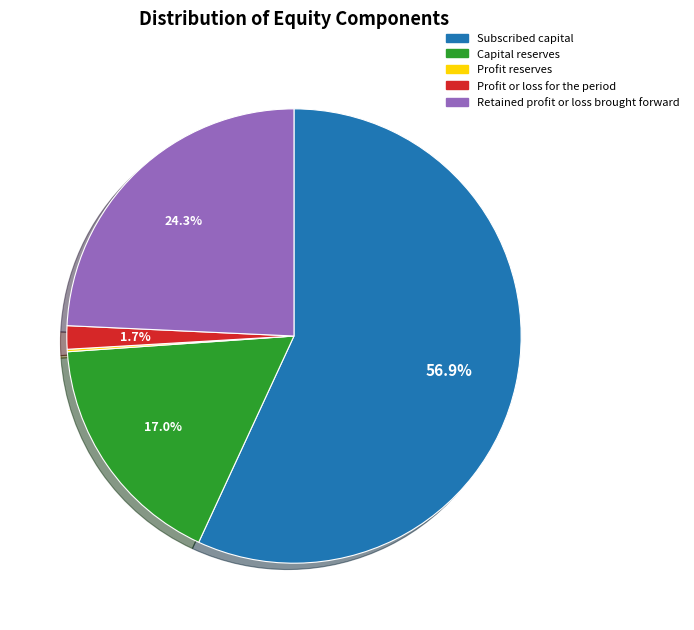

To the nearest percent, what percentage of the pie is Capital reserves?

17%